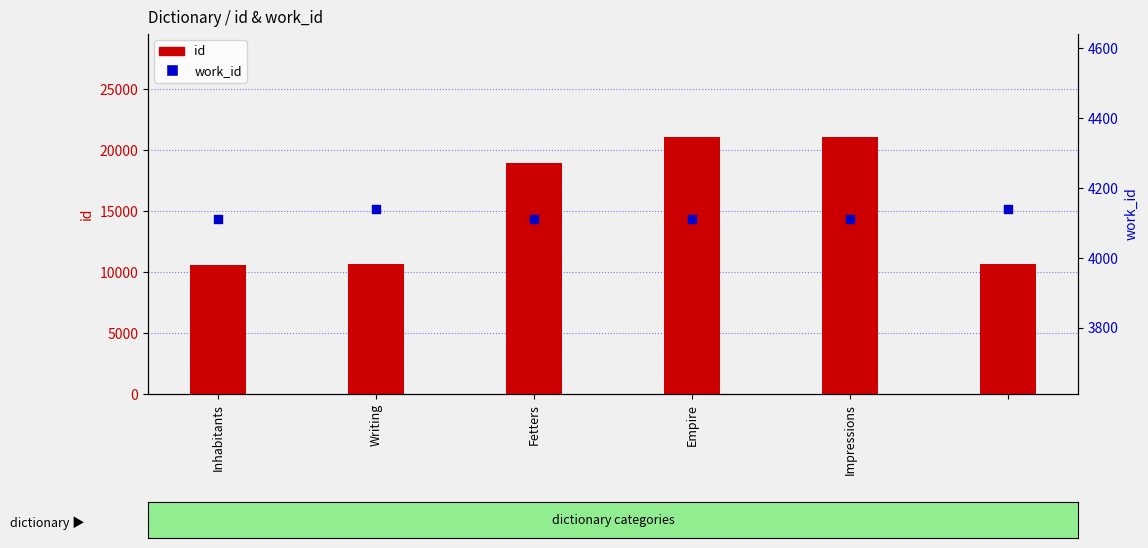

Is the value of work_id at 5 greater than the value of id at Writing?

No